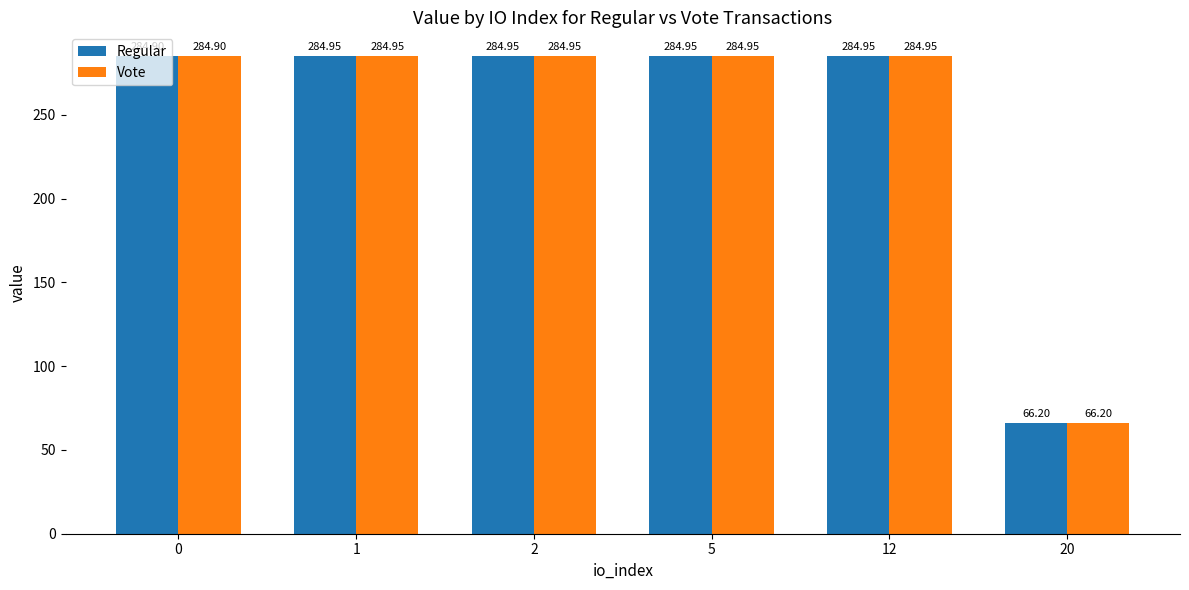

How many values in the Regular series are below 284?

1